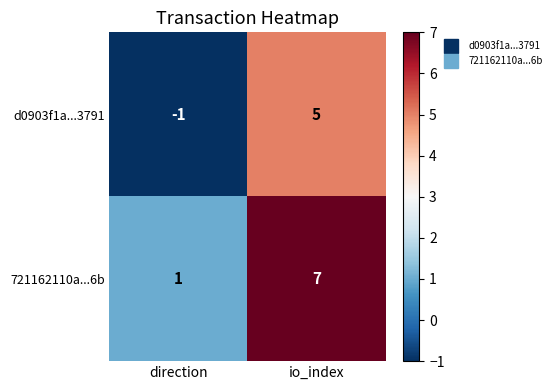

What is the greatest value displayed?

7